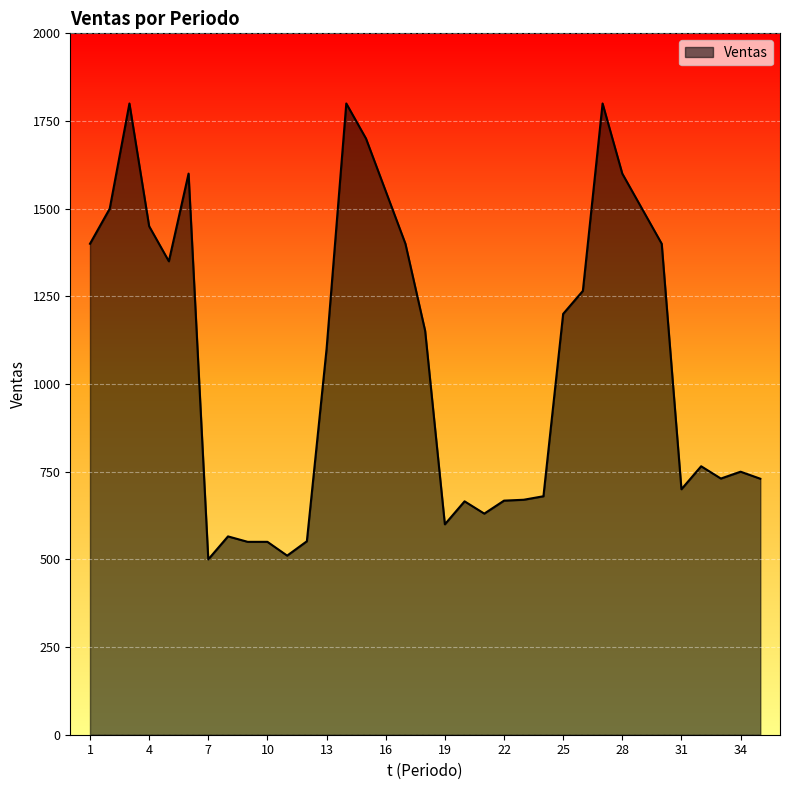

What is the minimum value shown in the chart?

500.0